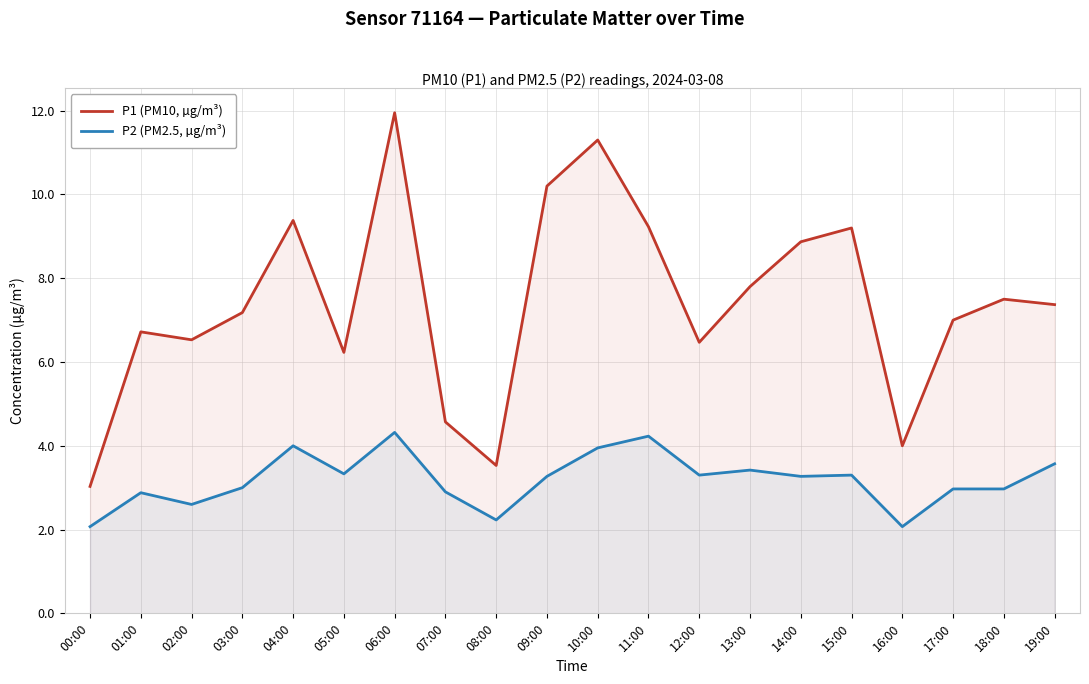

What is the smallest value displayed?

2.1